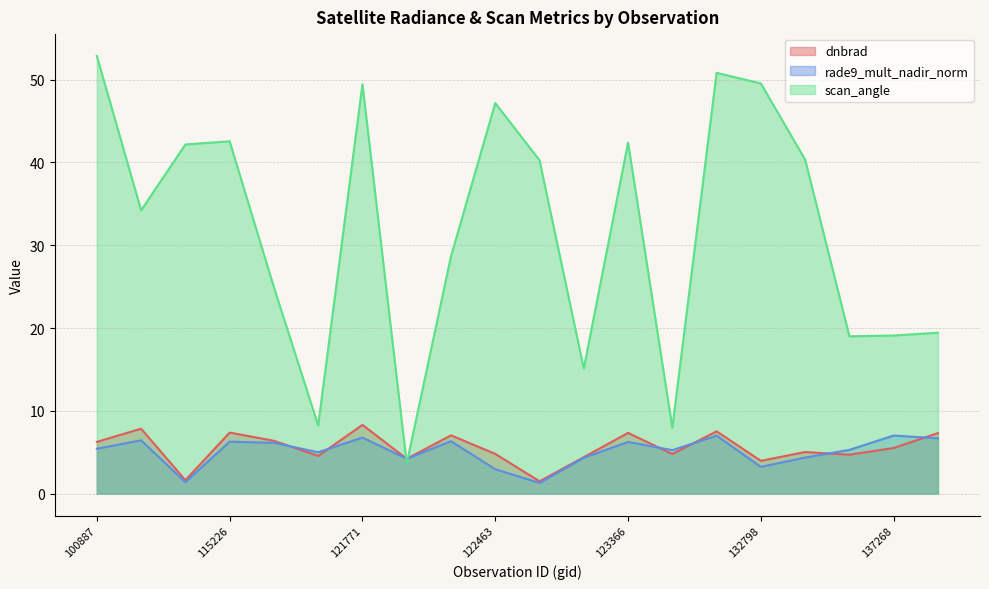

Which series ends up on top after the final intersection of dnbrad and scan_angle?

scan_angle